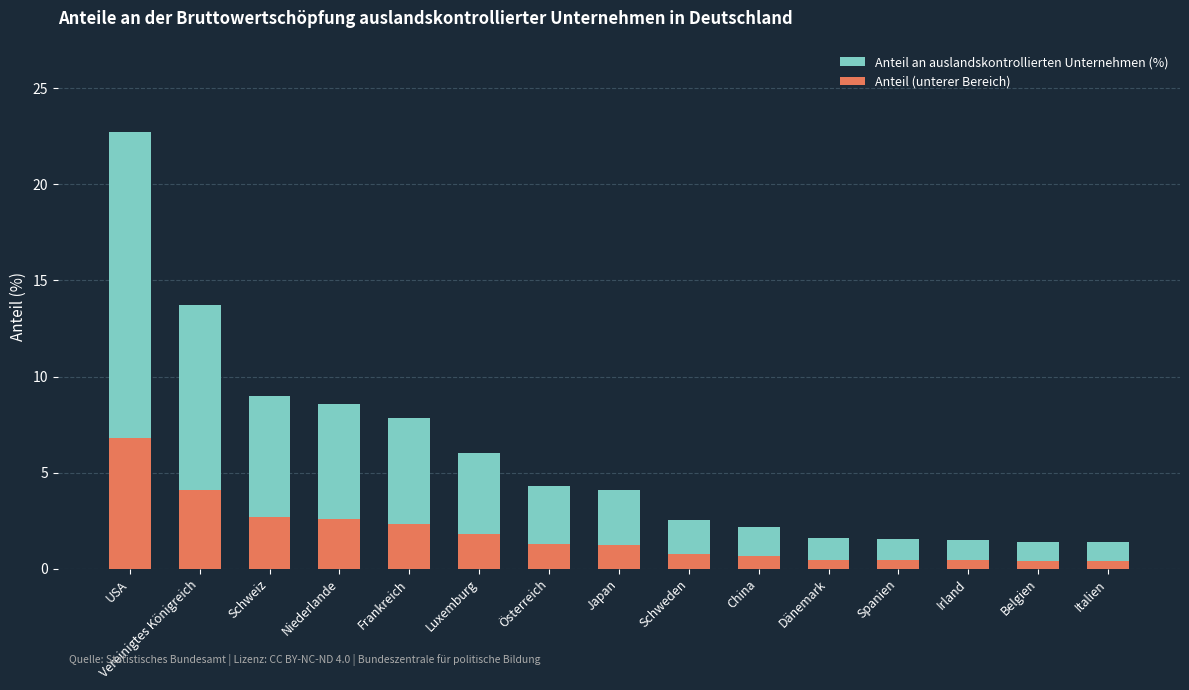

Rank the series at Luxemburg from lowest to highest value.

Anteil (unterer Bereich), Anteil an auslandskontrollierten Unternehmen (%)